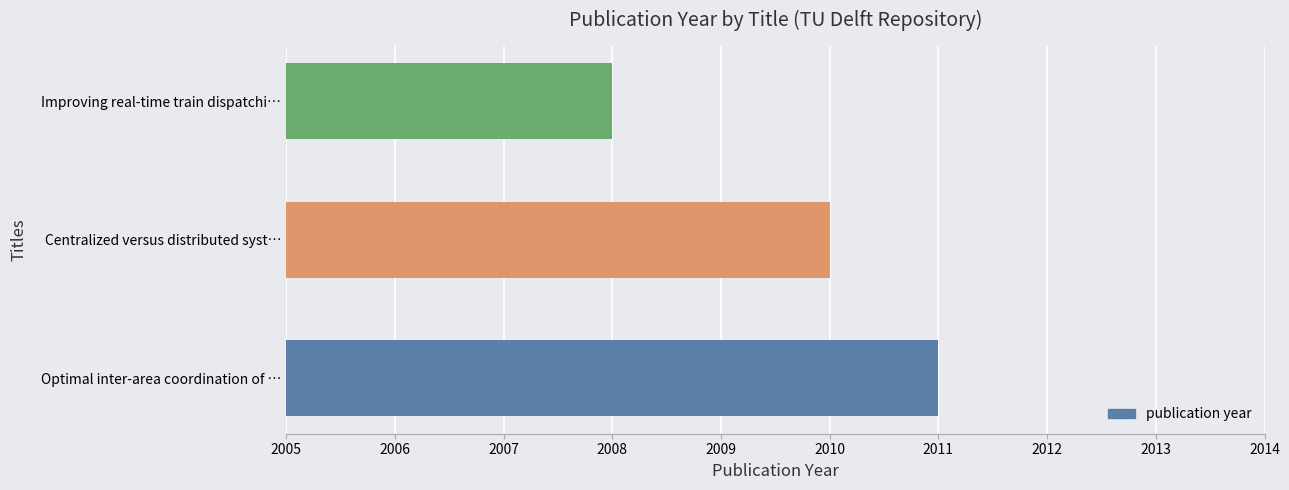

Rank the categories by value from lowest to highest.

Improving real-time train dispatchi…, Centralized versus distributed syst…, Optimal inter-area coordination of …